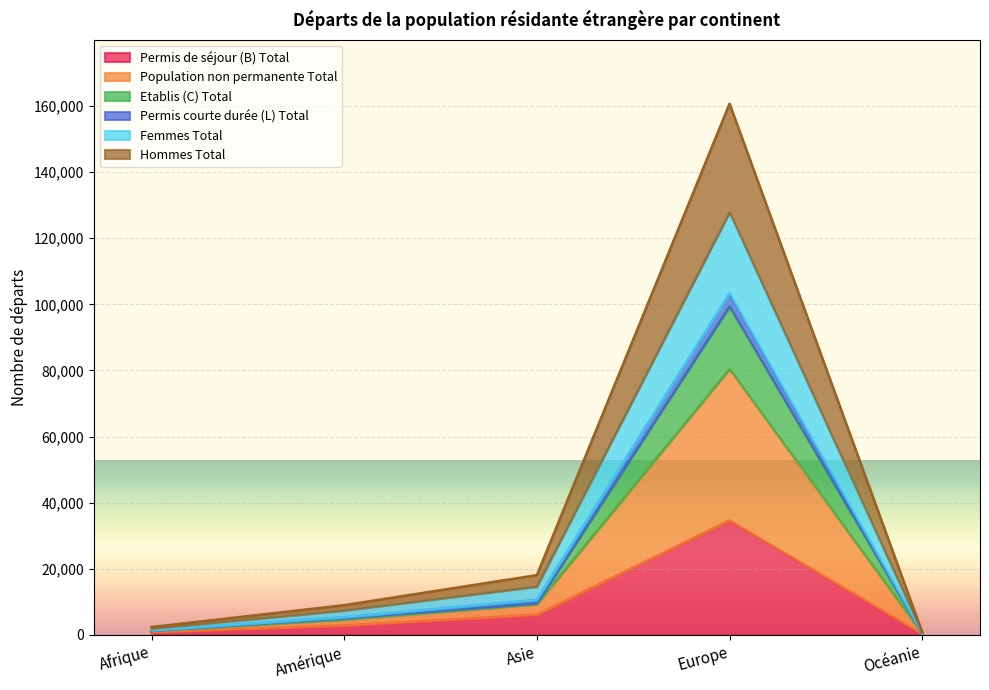

True or false: Permis de séjour (B) Total has a value of 6133 at Asie.

True